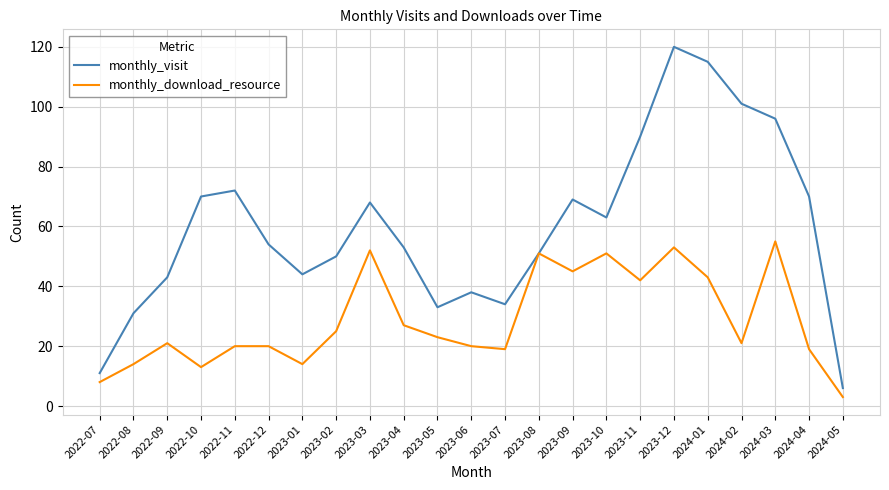

What is the difference between the monthly_download_resource values at 2023-10 and 2022-07?

43